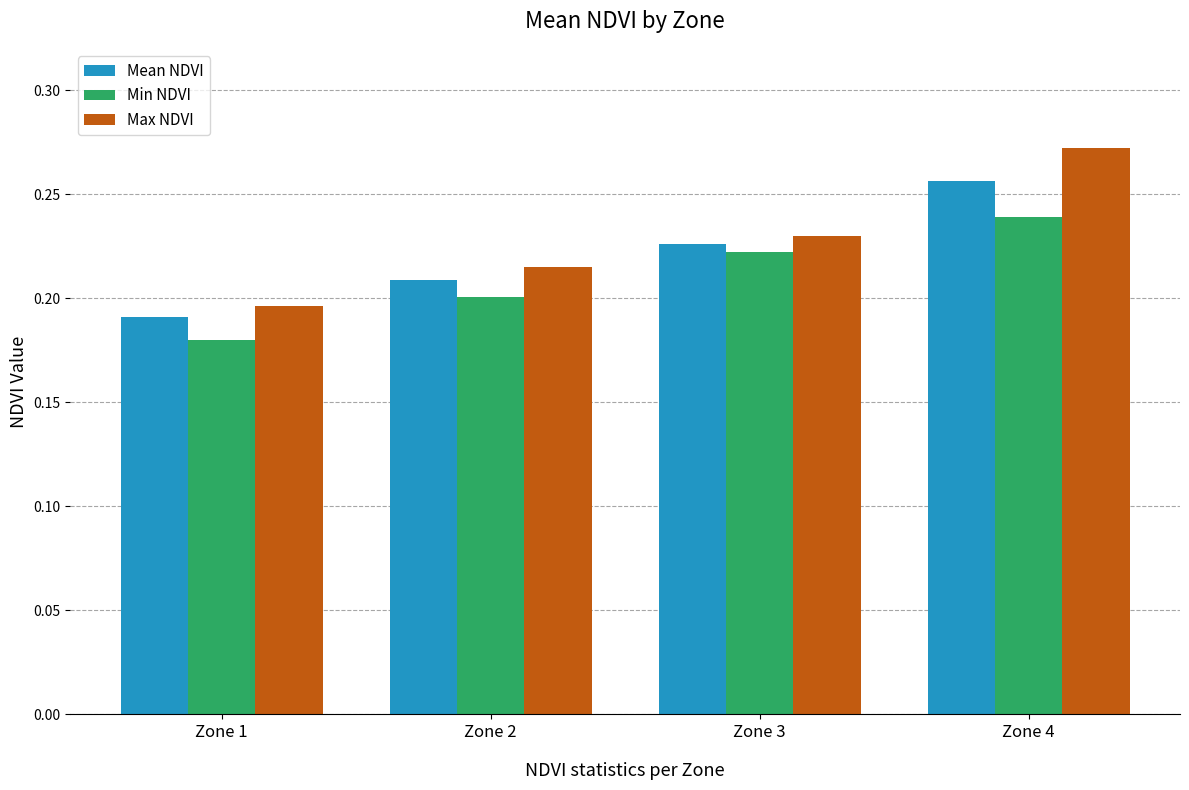

What is the total value across all series at Zone 4?

0.8